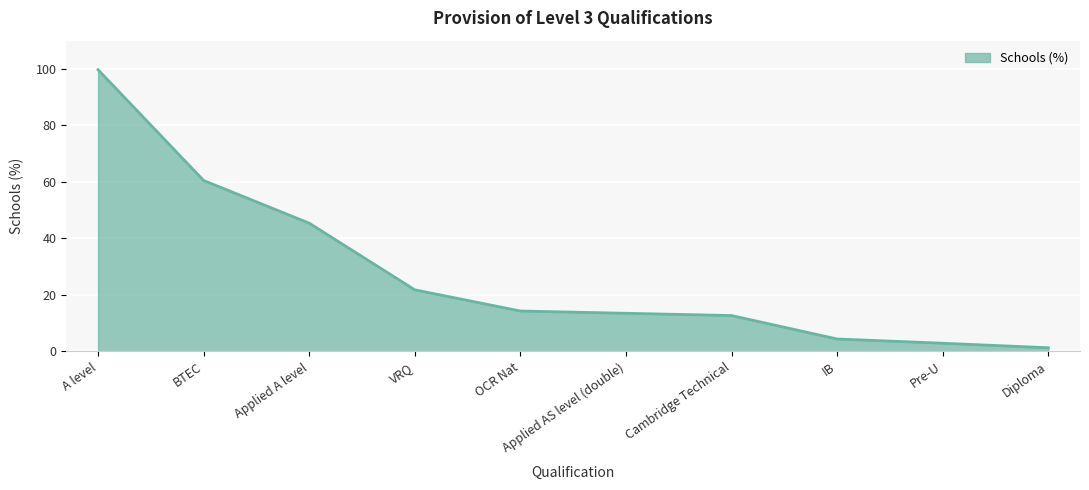

Where is the data nearest to the value 50?

Applied A level